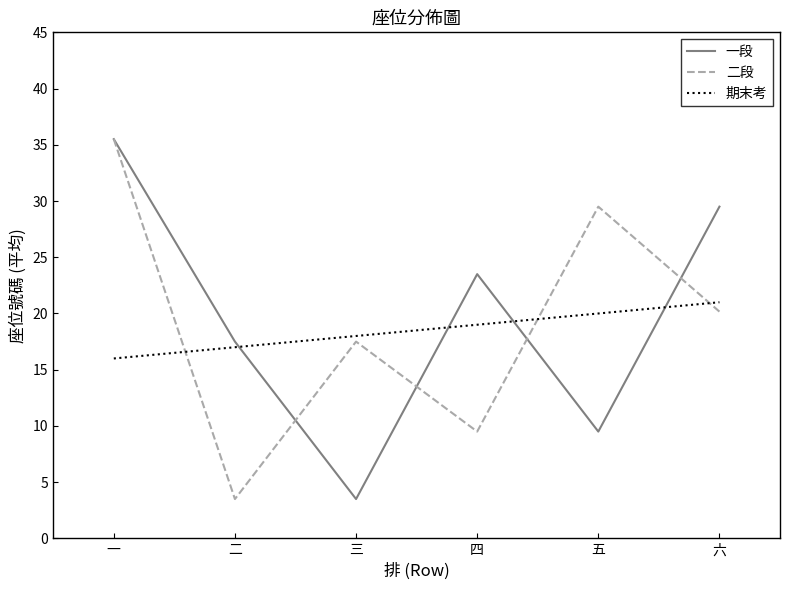

Which series changed the most between 四 and 五?

二段